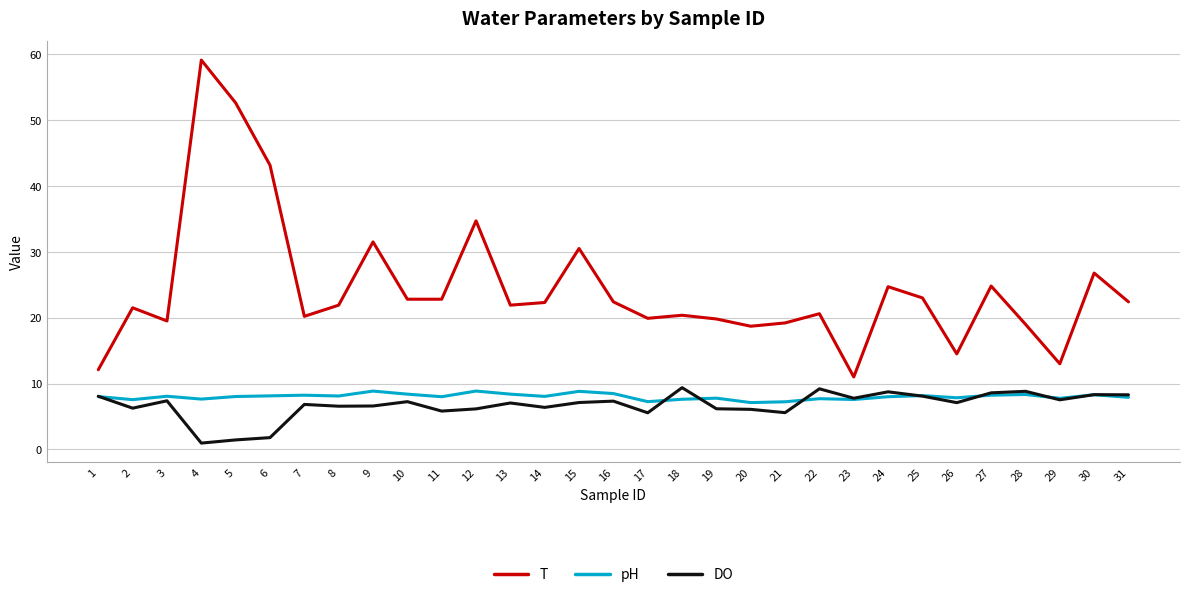

What is the minimum value for DO?

1.0